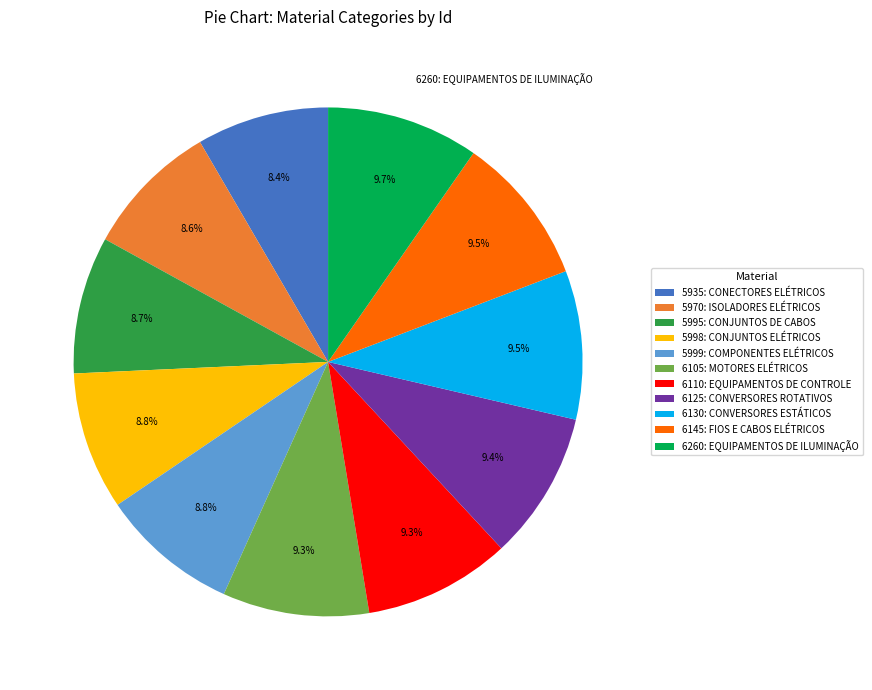

To the nearest percent, what is the difference between the largest and smallest slice percentages?

1%